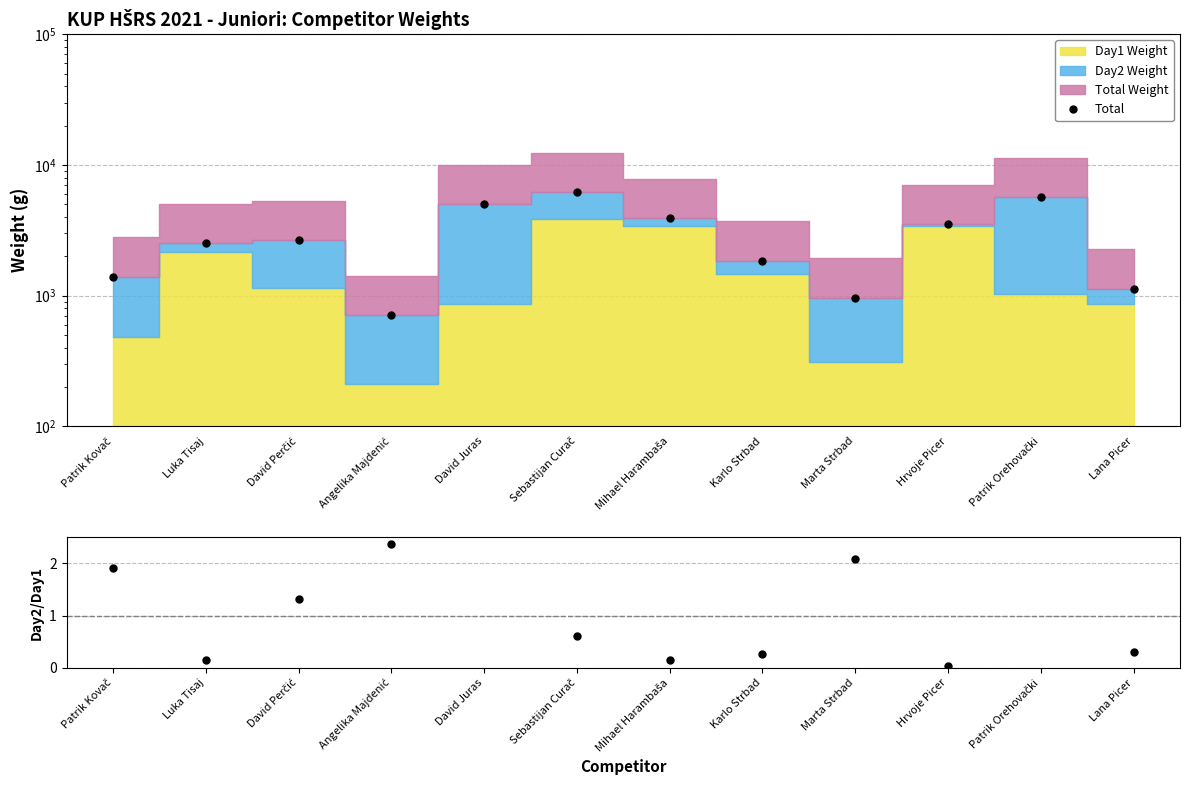

What is the average value of the Total series?

2963.2